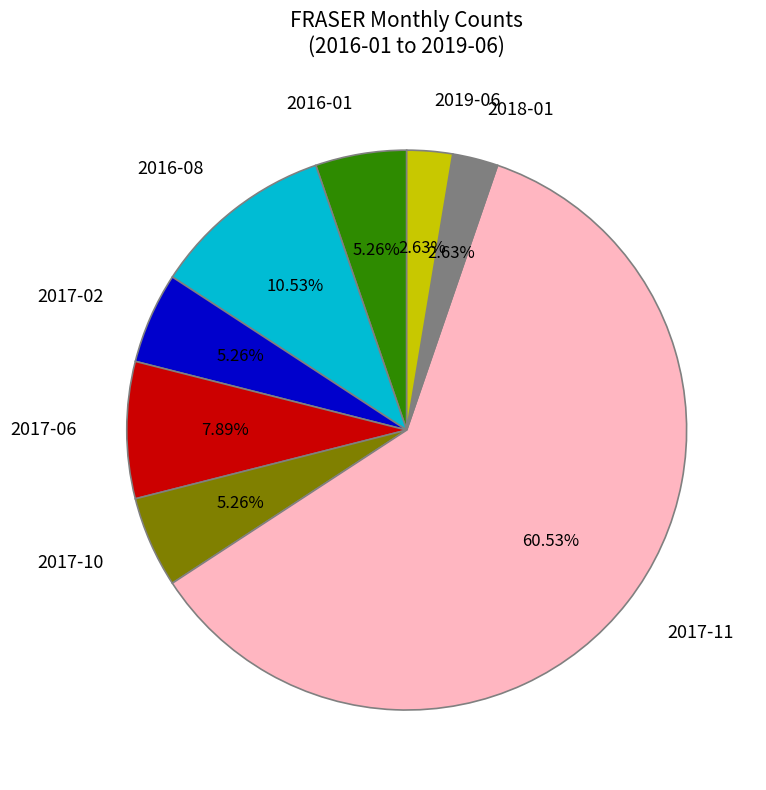

What is the ratio of the value at 2016-08 to the value at 2016-01?

2.0